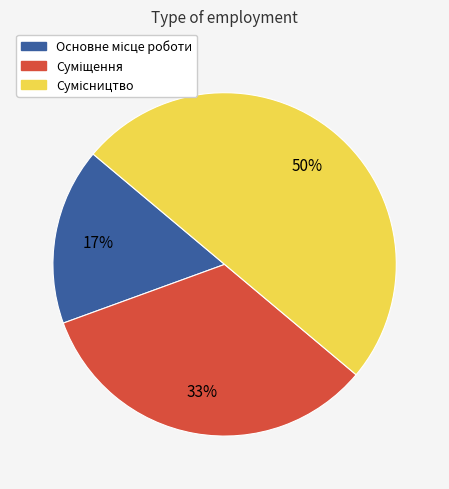

To the nearest percent, what is the difference between the largest and smallest slice percentages?

33%